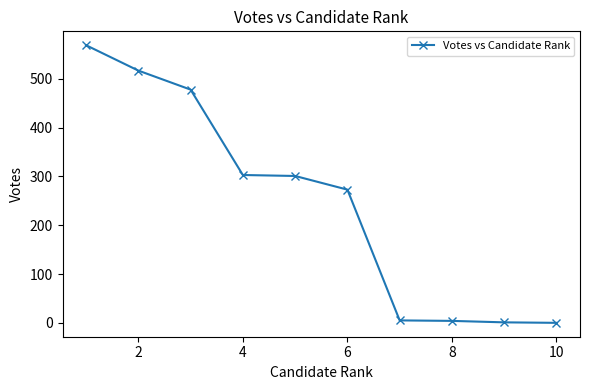

What is the maximum value shown in the chart?

569